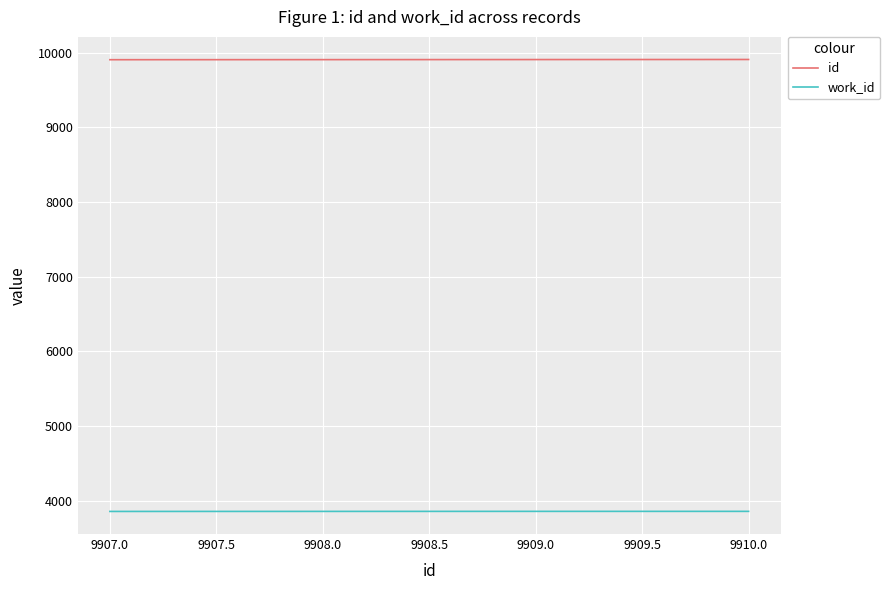

Rank the series at 9907.0 from lowest to highest value.

work_id, id